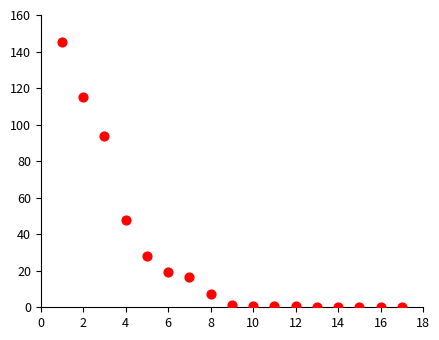

What is the range of Y values (max minus min)?

145.3